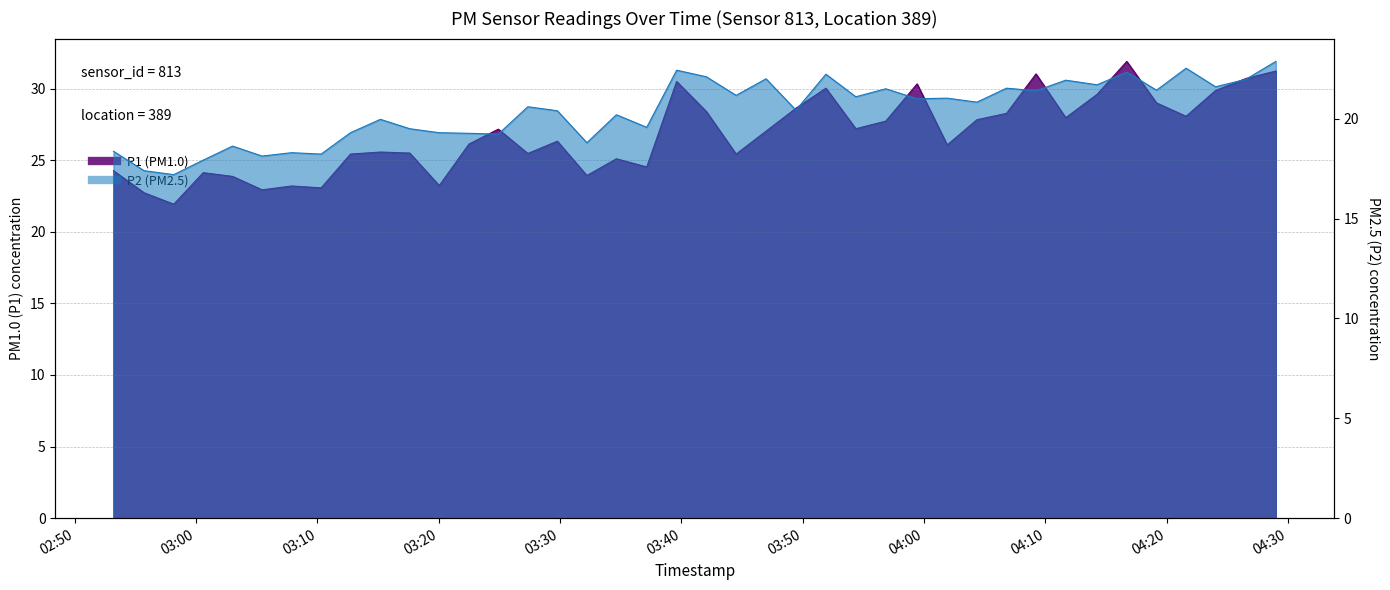

What is the difference between the highest and lowest values at 2022-08-19T03:29:46?

5.9